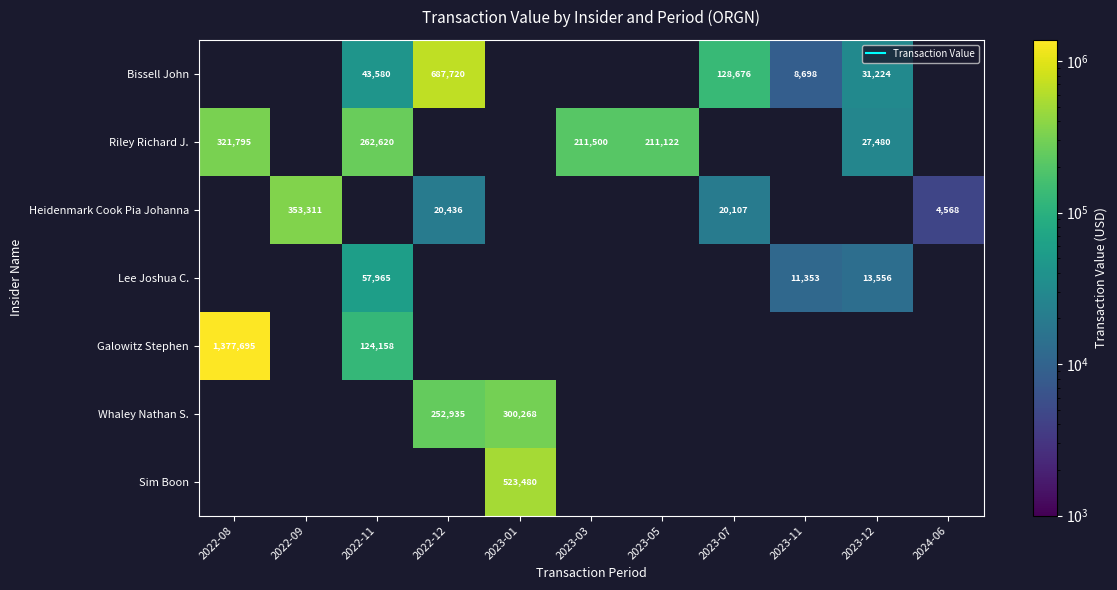

Between 2022-09 and 2023-07, which series saw the biggest shift?

Heidenmark Cook Pia Johanna